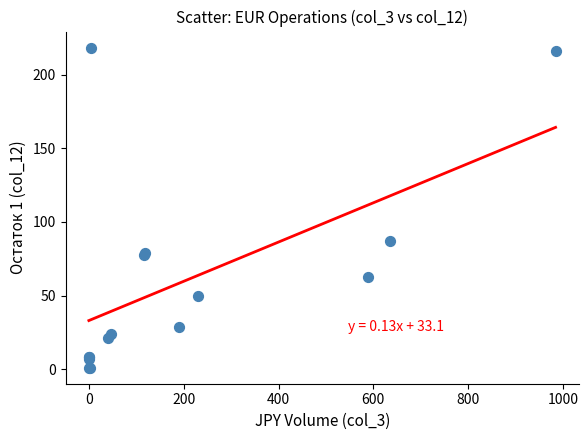

What Y value in the scatter plot is closest to 109?

86.9